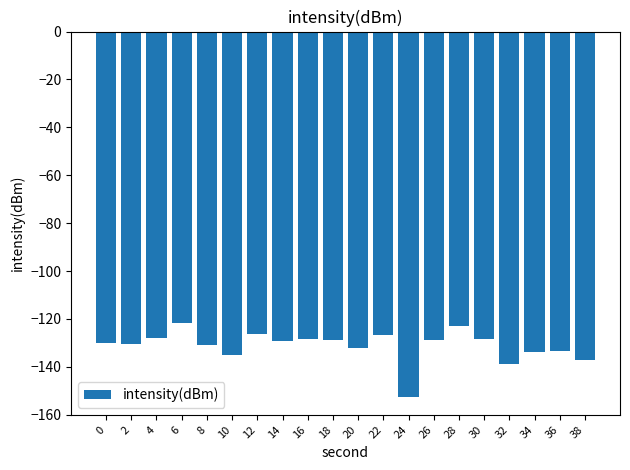

Which has a higher value, 26 or 10?

26